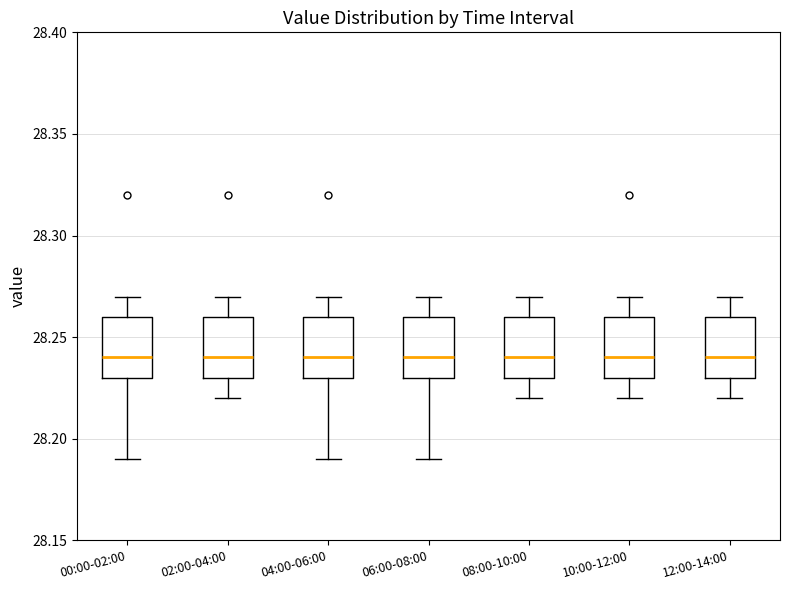

Reading left to right, read every box against the y-axis: the position of its median line, the range the box covers, and the ends of its whiskers. The values are not printed on the chart, so give them approximately, as read against the axis.

00:00-02:00: median 28.24, box 28.23 to 28.26, whiskers 28.19 to 28.27
02:00-04:00: median 28.24, box 28.23 to 28.26, whiskers 28.22 to 28.27
04:00-06:00: median 28.24, box 28.23 to 28.26, whiskers 28.19 to 28.27
06:00-08:00: median 28.24, box 28.23 to 28.26, whiskers 28.19 to 28.27
08:00-10:00: median 28.24, box 28.23 to 28.26, whiskers 28.22 to 28.27
10:00-12:00: median 28.24, box 28.23 to 28.26, whiskers 28.22 to 28.27
12:00-14:00: median 28.24, box 28.23 to 28.26, whiskers 28.22 to 28.27